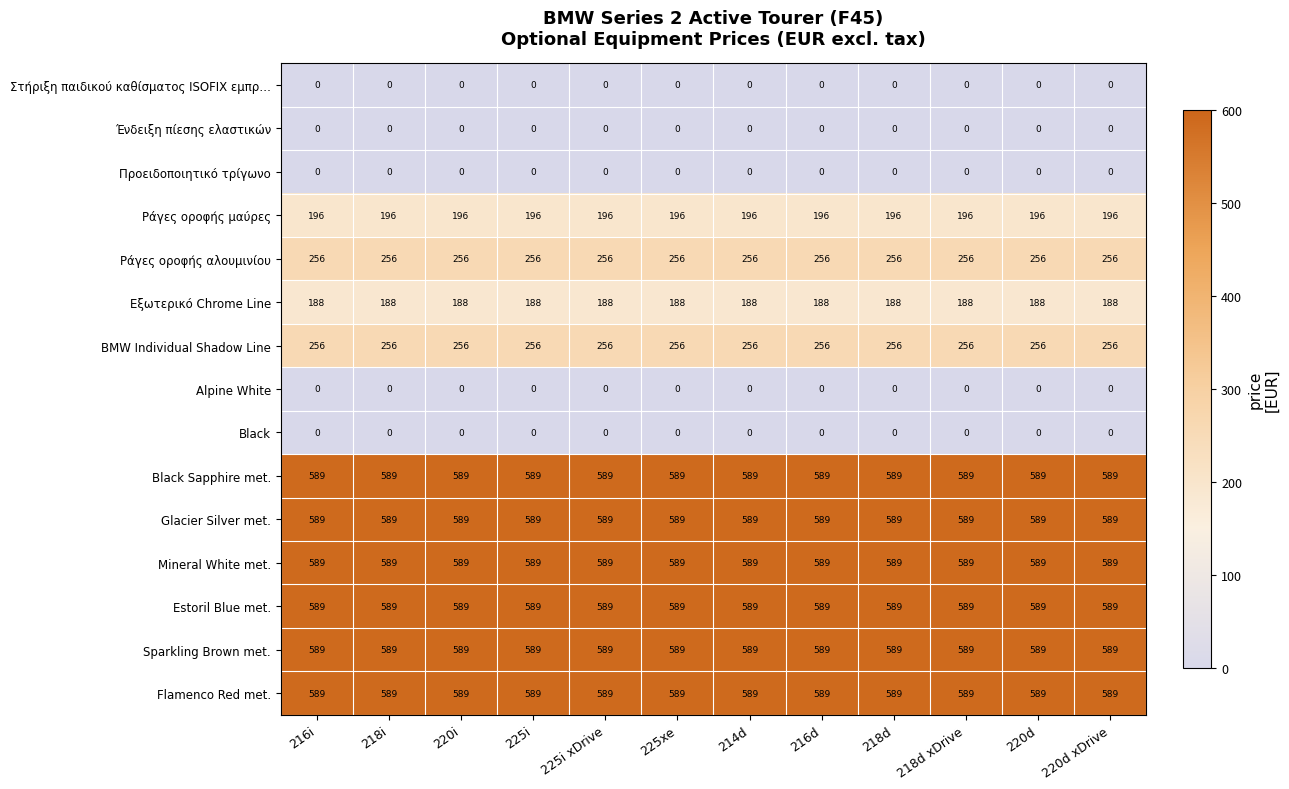

What is the highest value of the Sparkling Brown met. series?

589